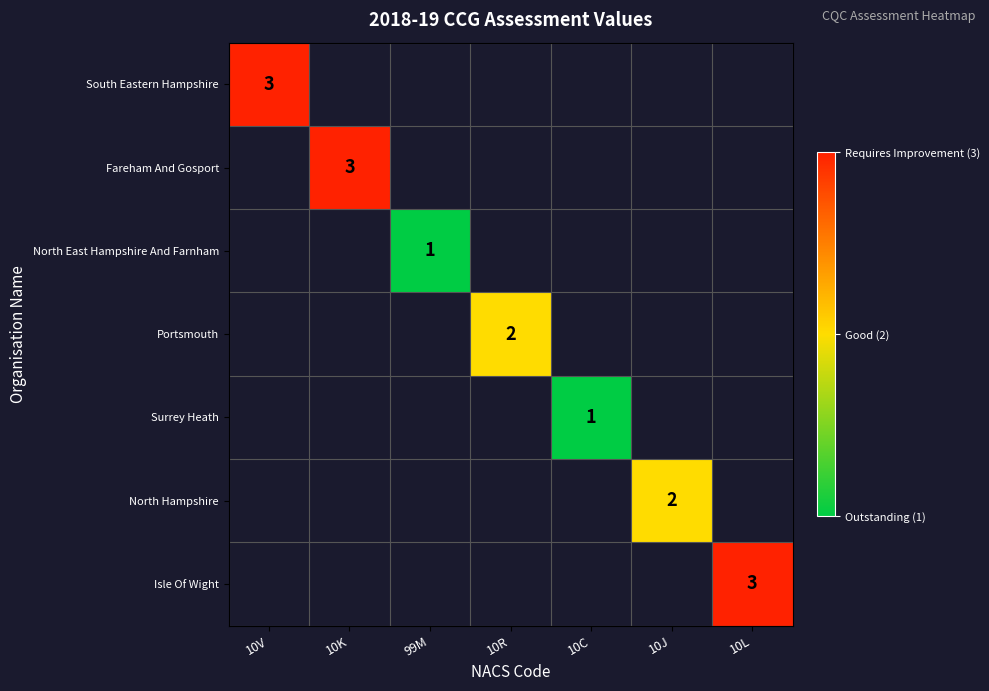

Which has a higher value, 10C or 10K?

10K